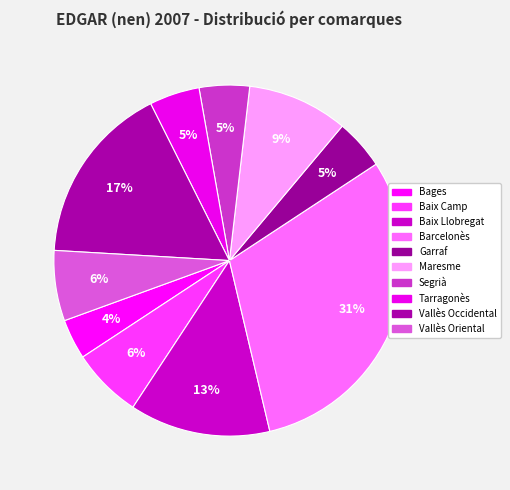

What is the ratio of the value at Baix Camp to the value at Barcelonès?

0.2